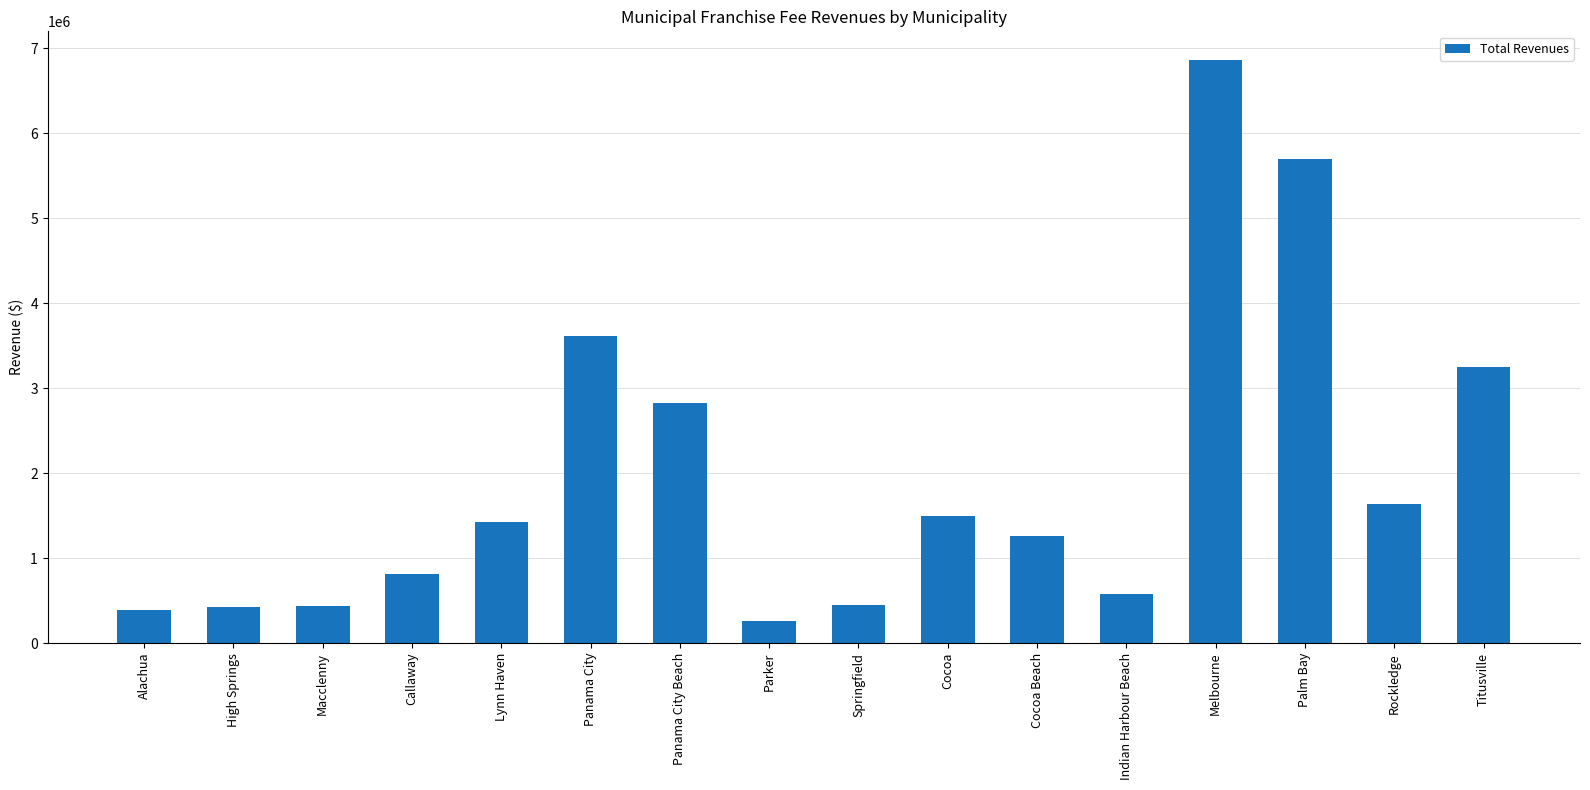

What is the label of the 7th bar from the right?

Cocoa